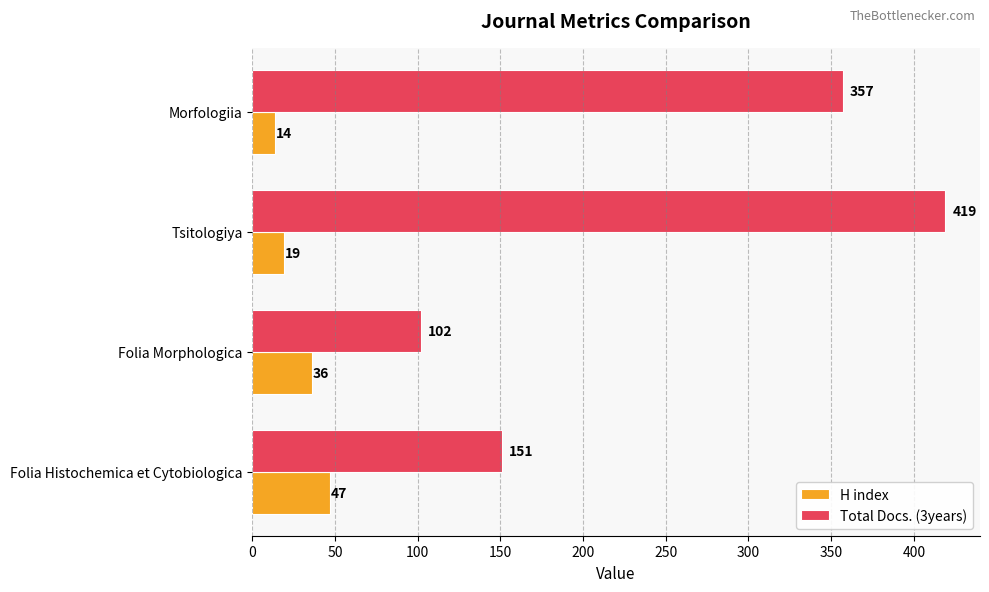

Which series has the largest total across all categories?

Total Docs. (3years)